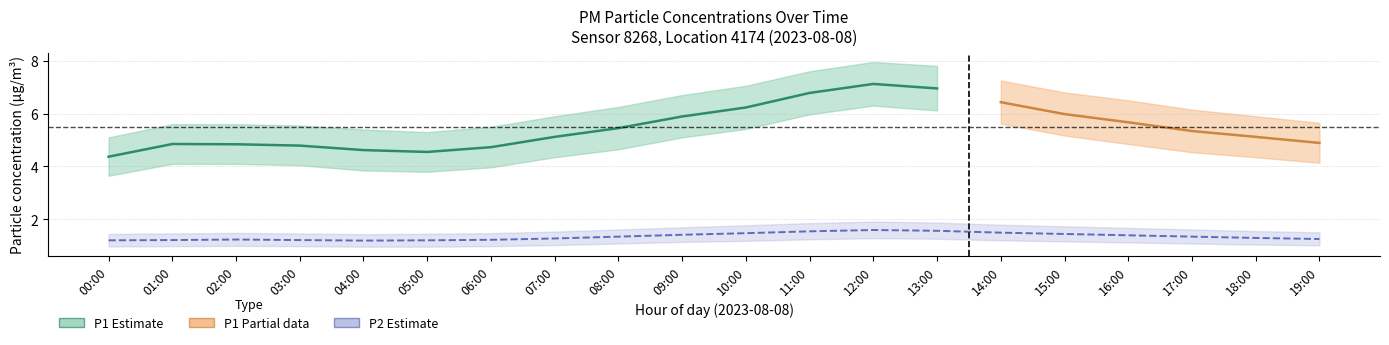

What is the highest value of the P2_lower series?

1.3